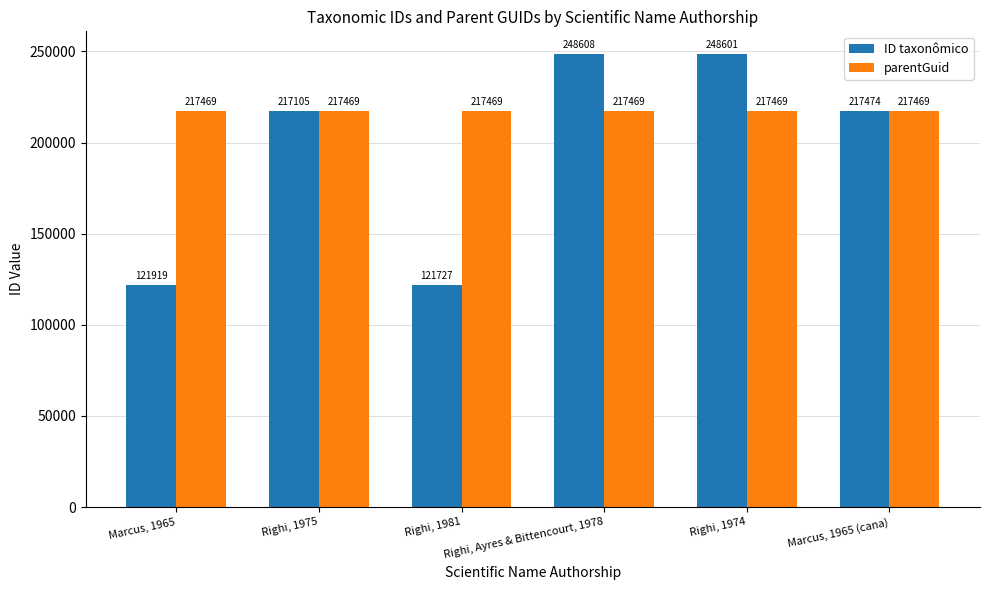

Reading left to right, list all the values displayed in this chart.

ID taxonômico: Marcus, 1965=121919	Righi, 1975=217105	Righi, 1981=121727	Righi, Ayres & Bittencourt, 1978=248608	Righi, 1974=248601	Marcus, 1965 (cana)=217474
parentGuid: Marcus, 1965=217469	Righi, 1975=217469	Righi, 1981=217469	Righi, Ayres & Bittencourt, 1978=217469	Righi, 1974=217469	Marcus, 1965 (cana)=217469